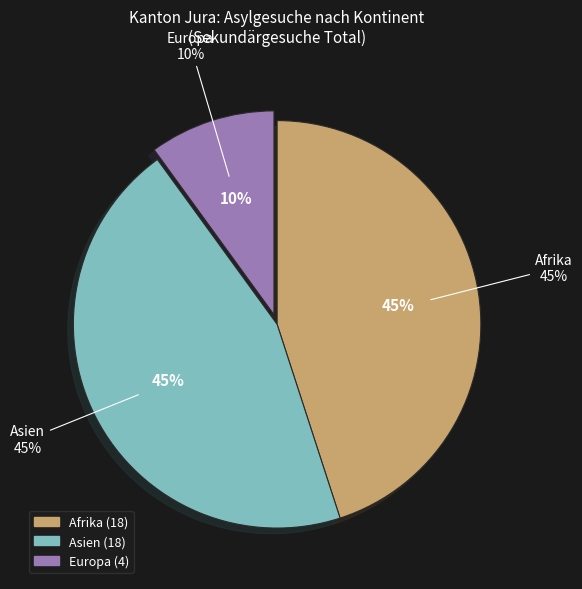

Which slice is the smallest?

Europa